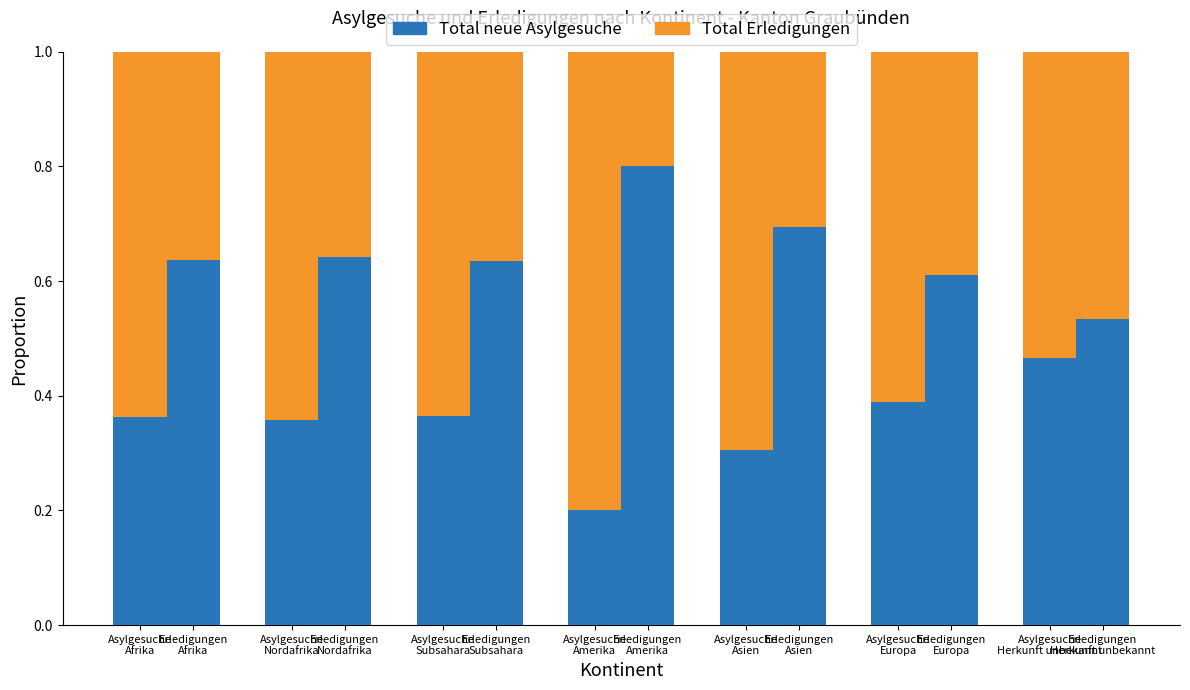

What are all the series names shown in the legend?

Total neue Asylgesuche, Total Erledigungen